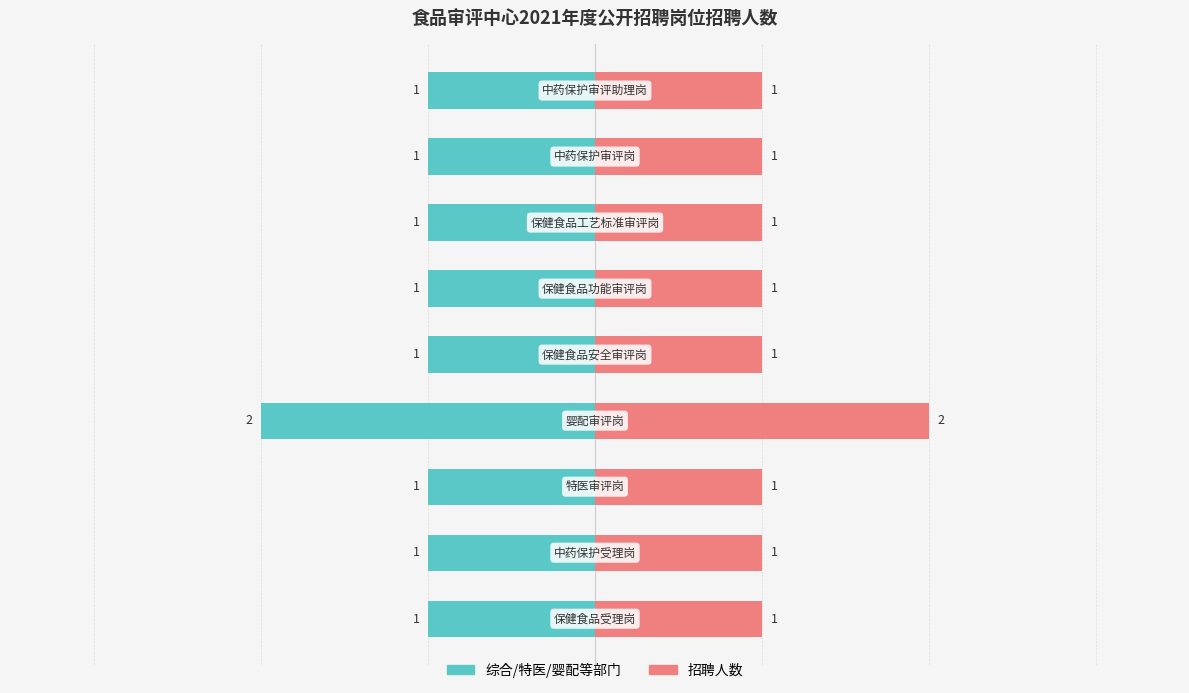

How many values are between 1 and 2?

9